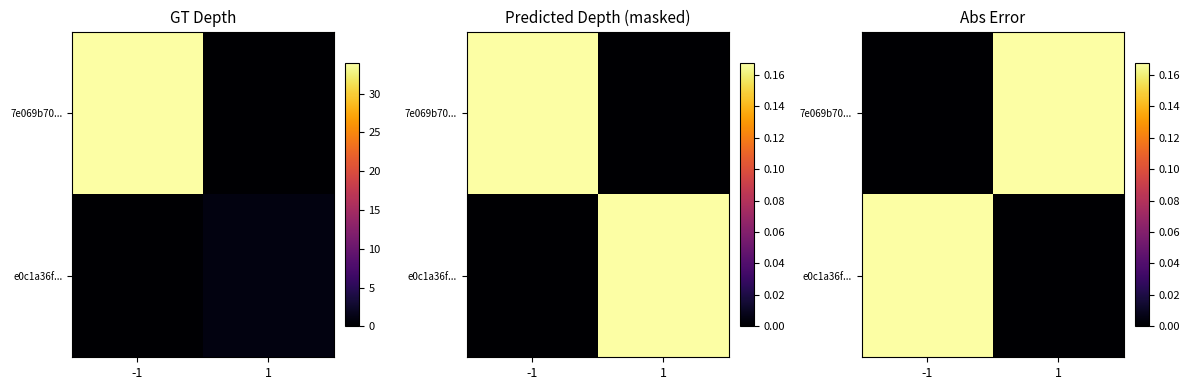

Which category has the lowest value in the e0c1a36f... series?

1